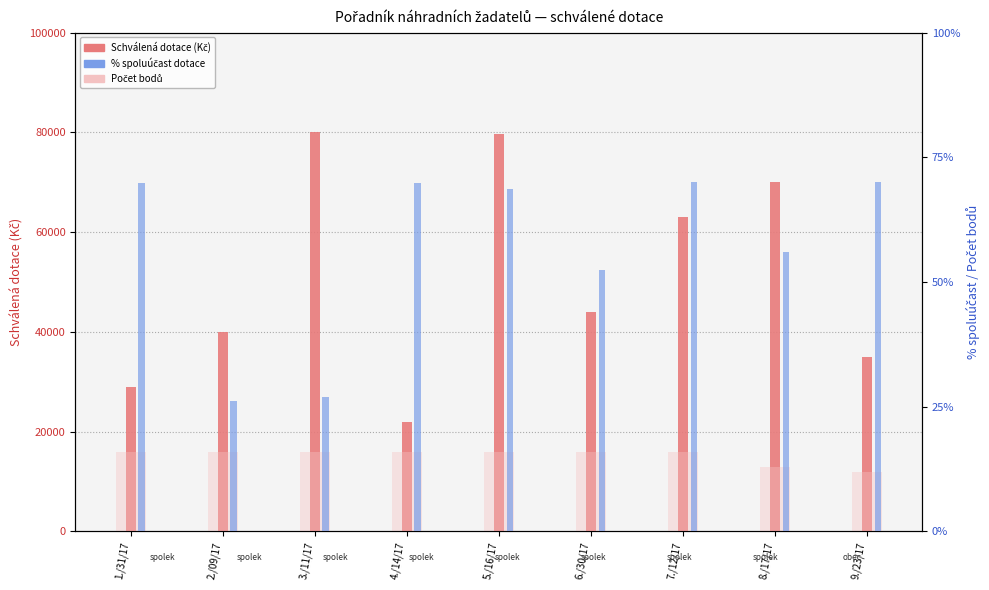

What is the label of the 6th bar from the right?

4./14/17